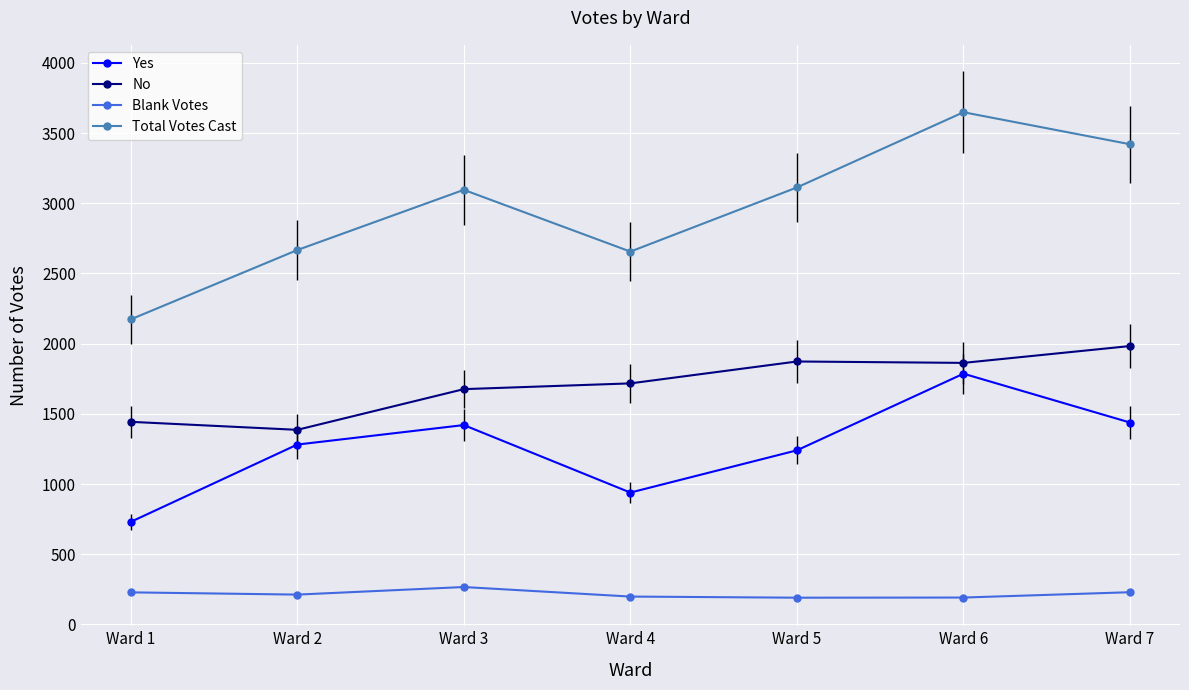

How many lines are shown in the chart?

4